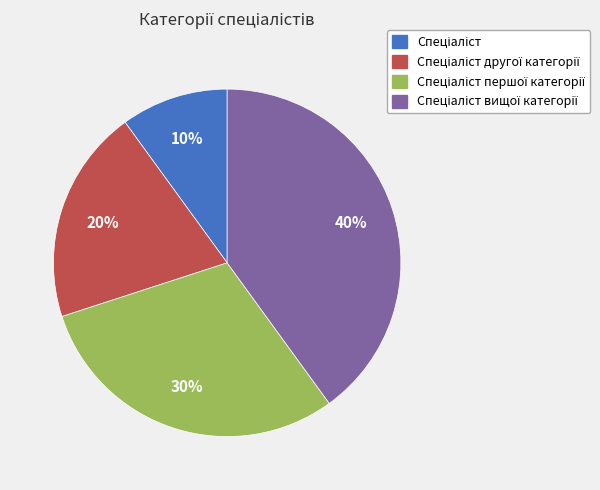

Is there a majority slice in this chart?

No